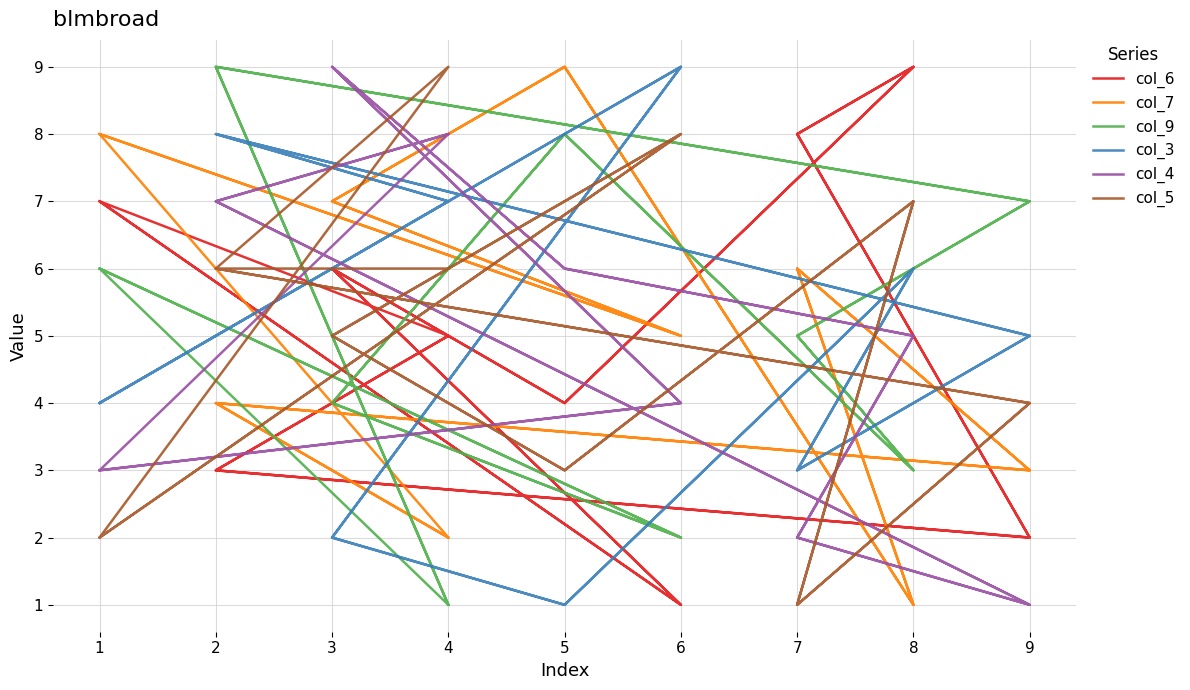

The value of col_6 at 6 is 0. True or false?

False